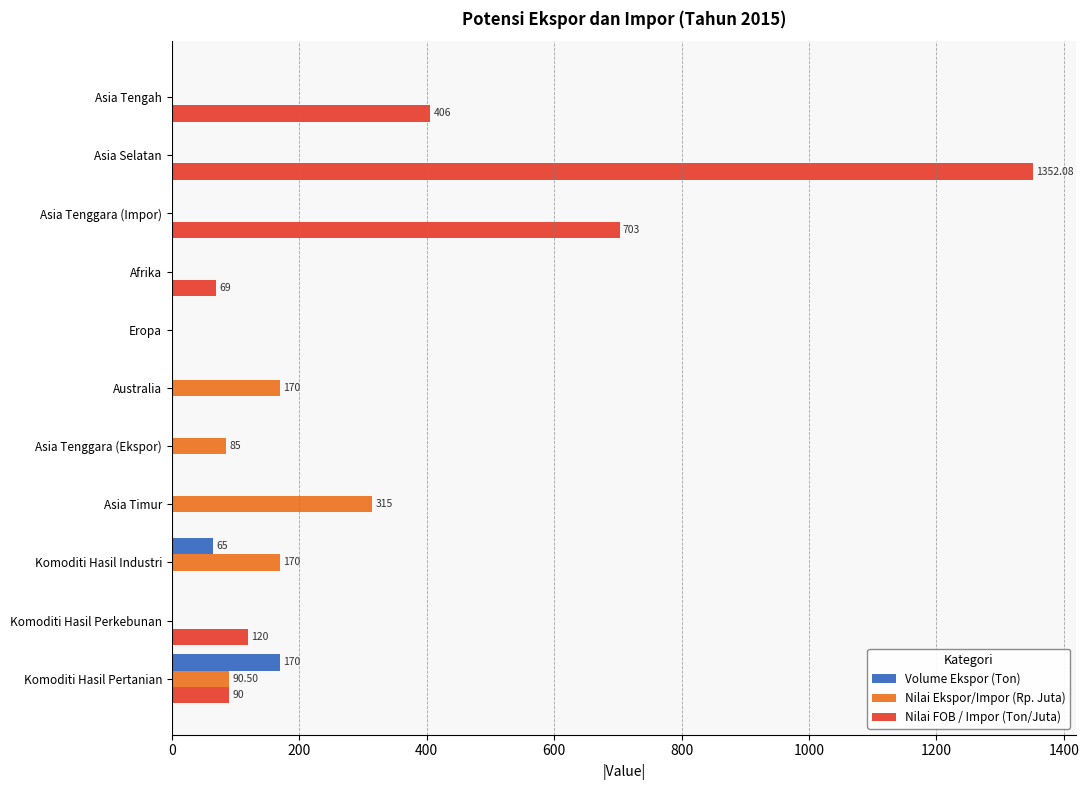

Which category has the highest value across all series?

Asia Selatan